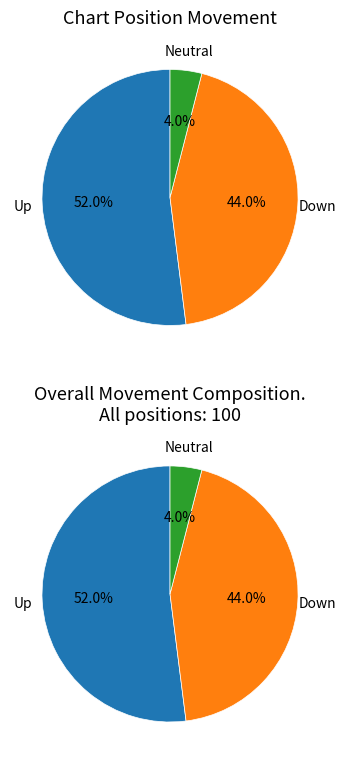

Is it true that down is 49% of the pie?

False